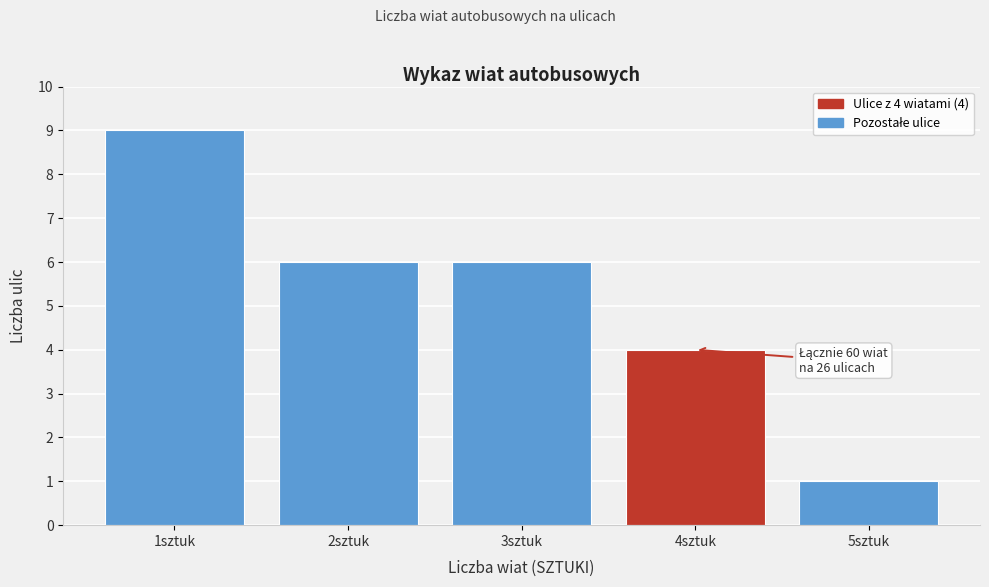

Which range on the x-axis has the tallest bar?

0.5 to 1.5